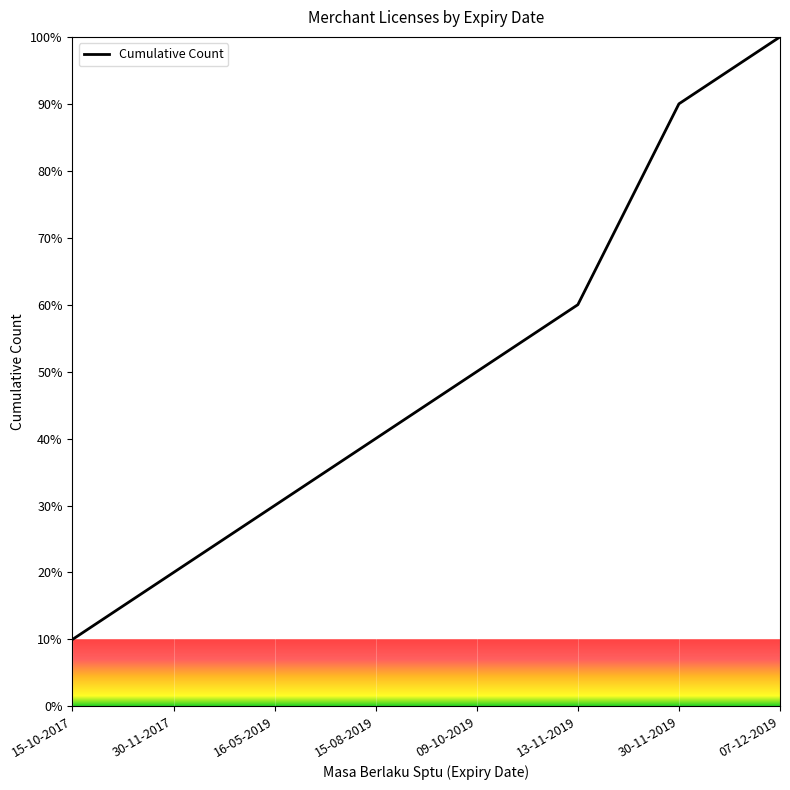

What is the difference between the second highest and second lowest values?

70